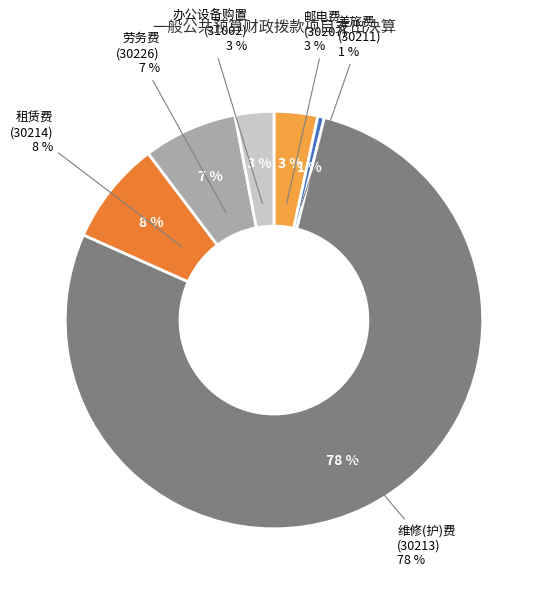

Between 维修(护)费
(30213) and 租赁费
(30214), which is larger?

维修(护)费
(30213)